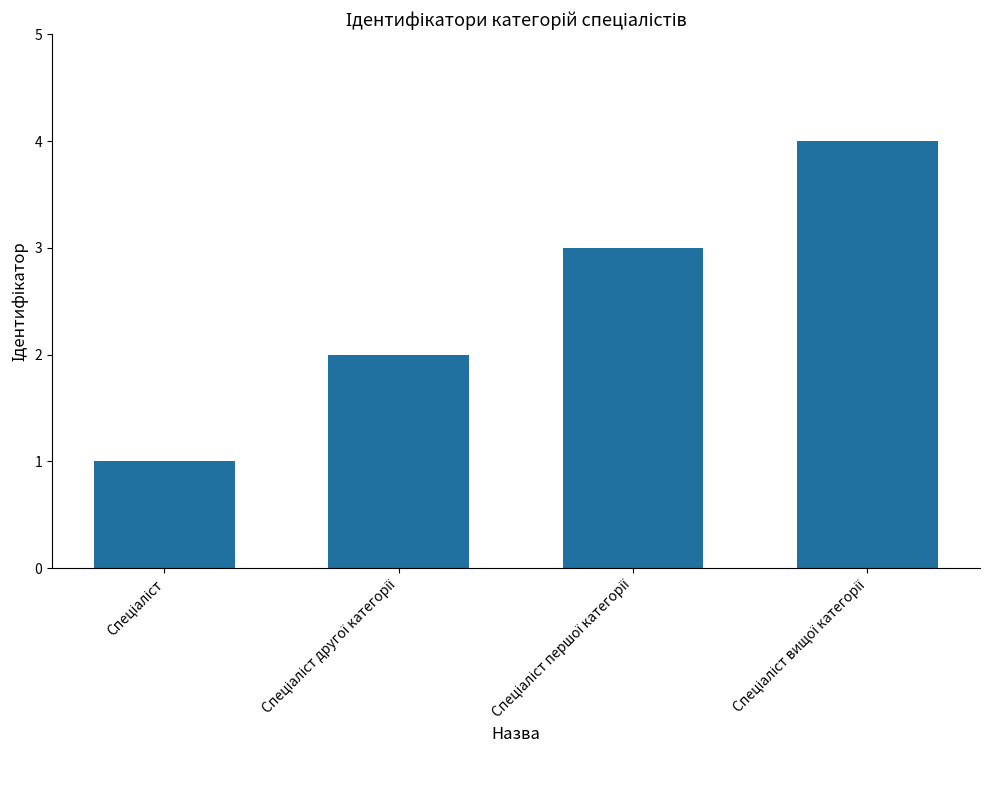

What is the greatest value displayed?

4